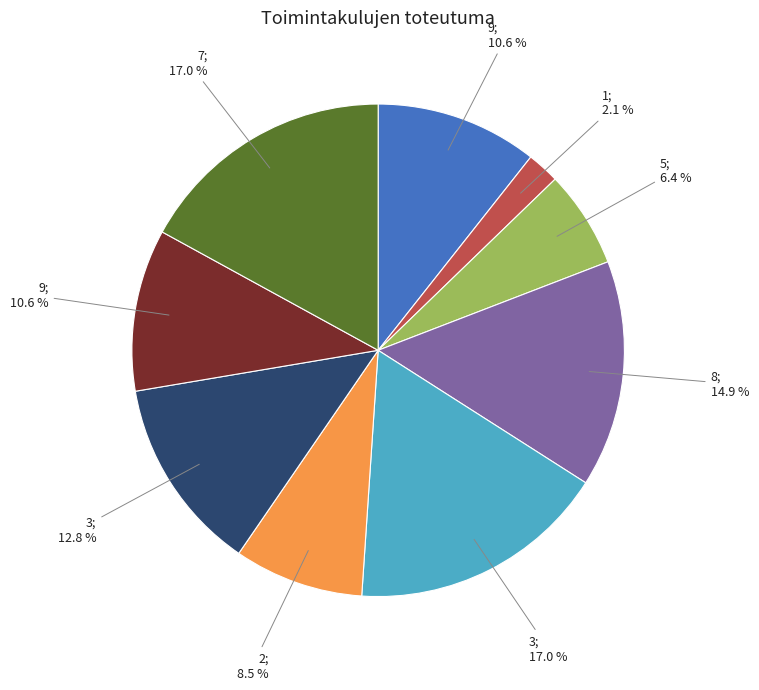

Is there a majority slice in this chart?

No